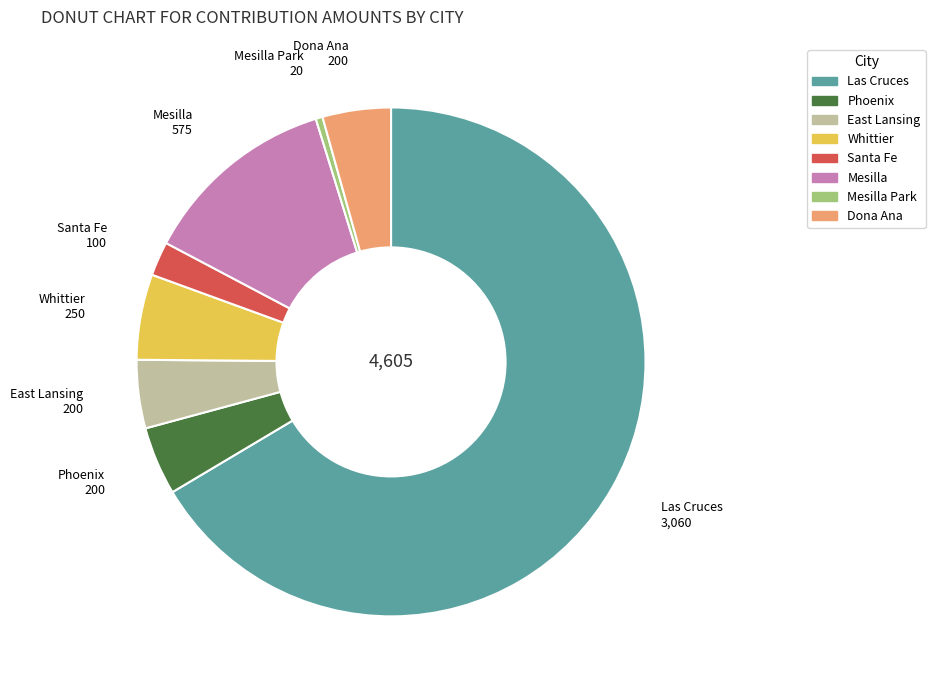

What is the smallest slice in the pie chart?

Mesilla Park